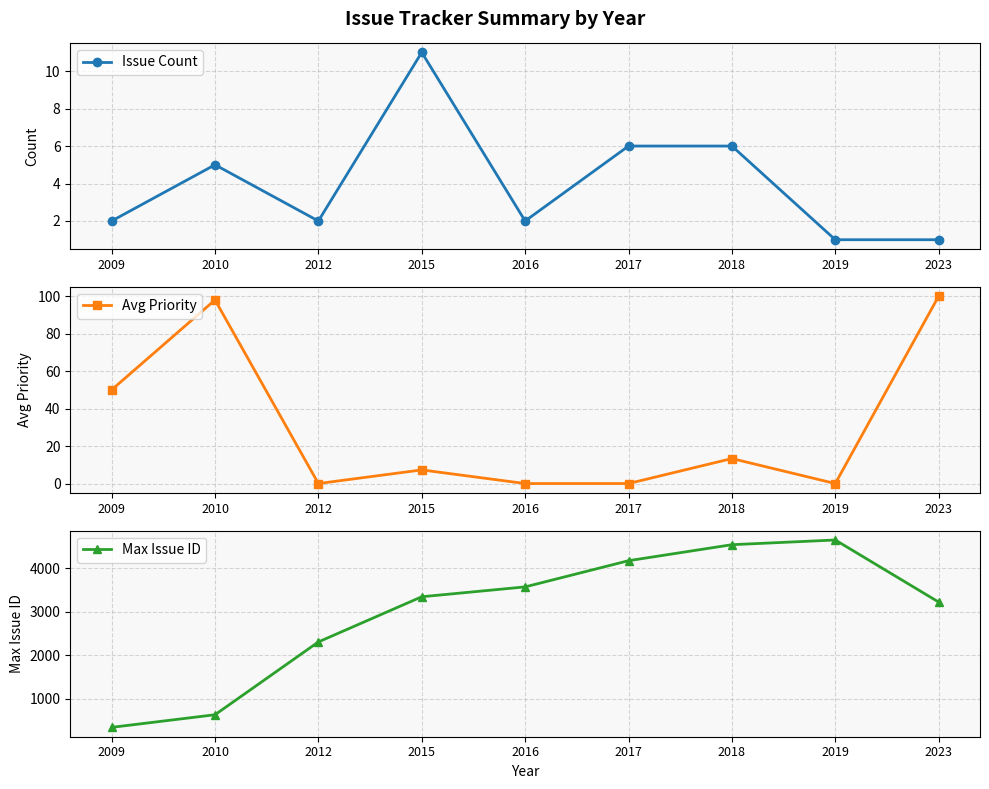

Where is the first local maximum for Issue Count?

2010